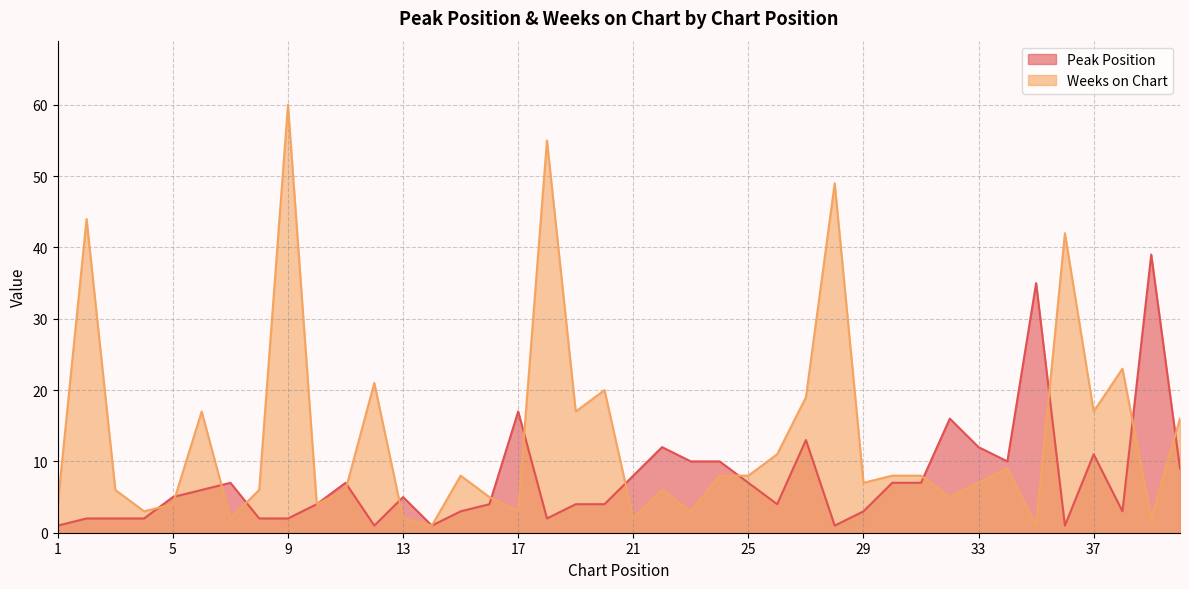

Which series has the widest spread of values?

Weeks on Chart